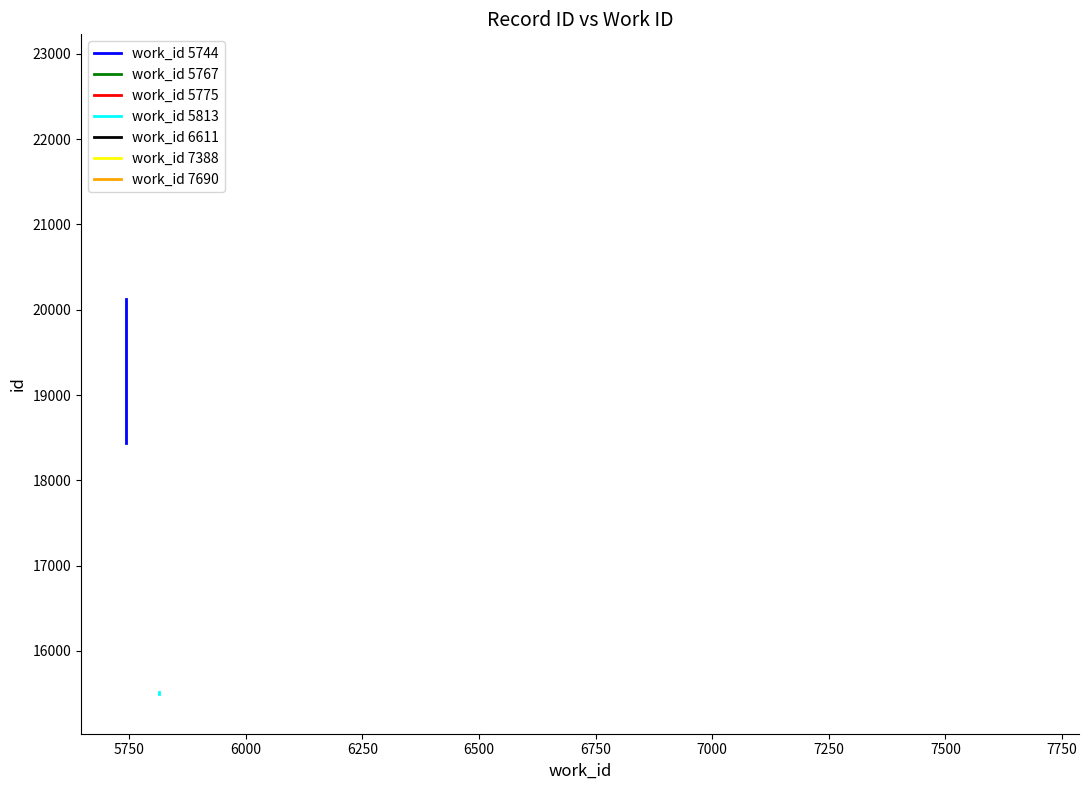

Reading left to right, extract all data points from this chart.

work_id 5744: 18443	20129
work_id 5775: 15401	15404
work_id 5813: 15499	15512